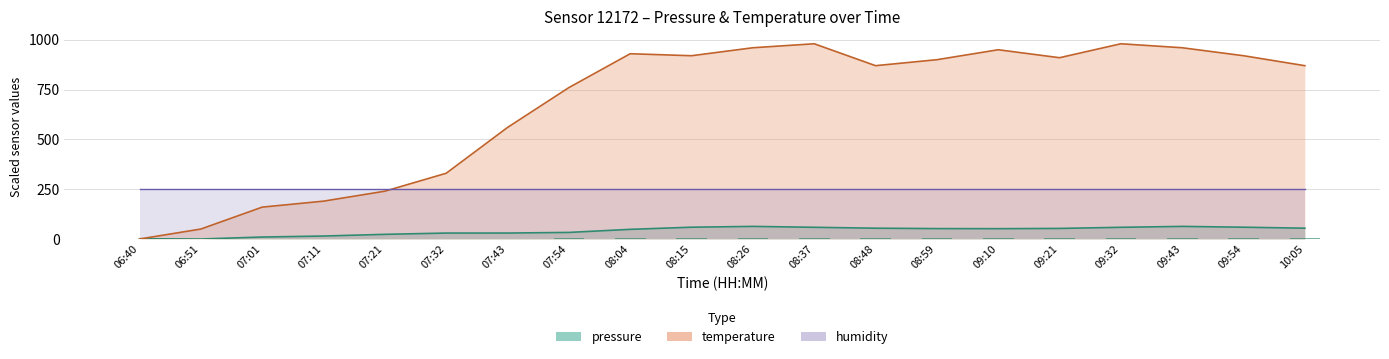

The value of temperature at 07:43 is 560.0. True or false?

True